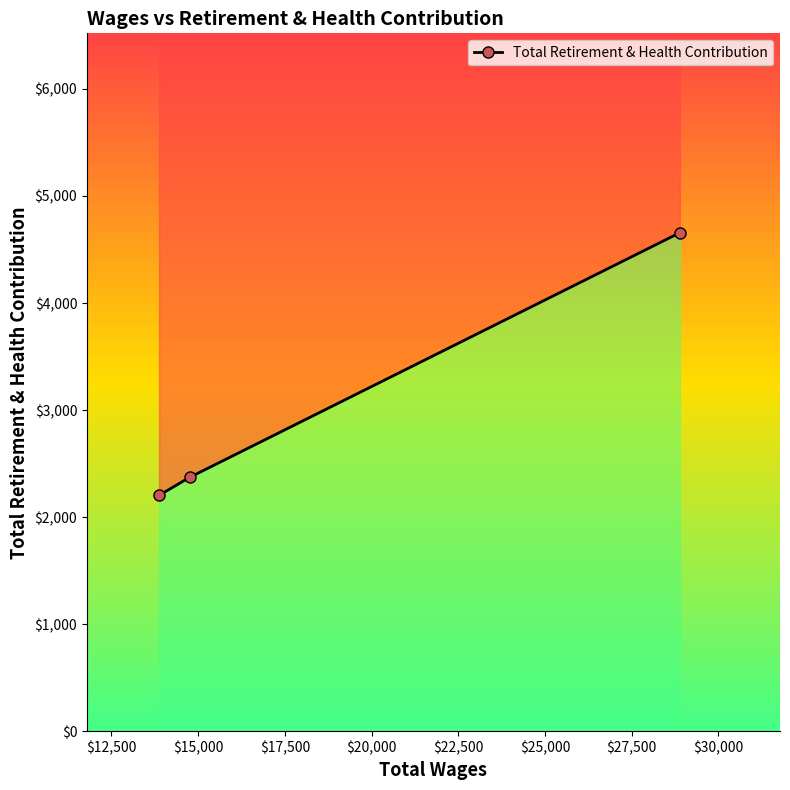

How many lines are shown in the chart?

1